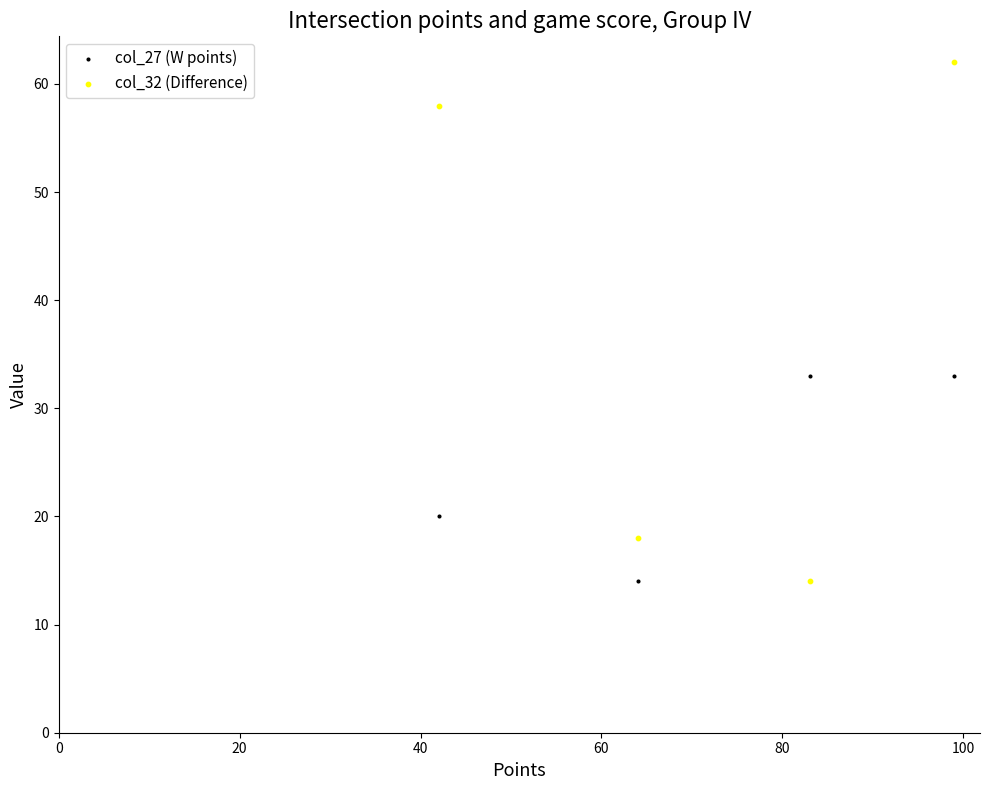

Which series has the widest spread of Y values?

col_32 (Difference)